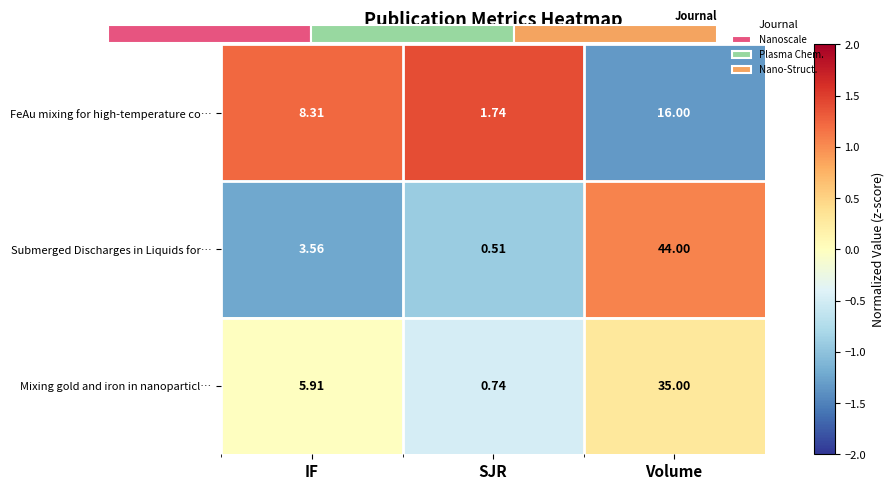

Which category has the highest value in the Submerged Discharges in Liquids for… series?

Volume